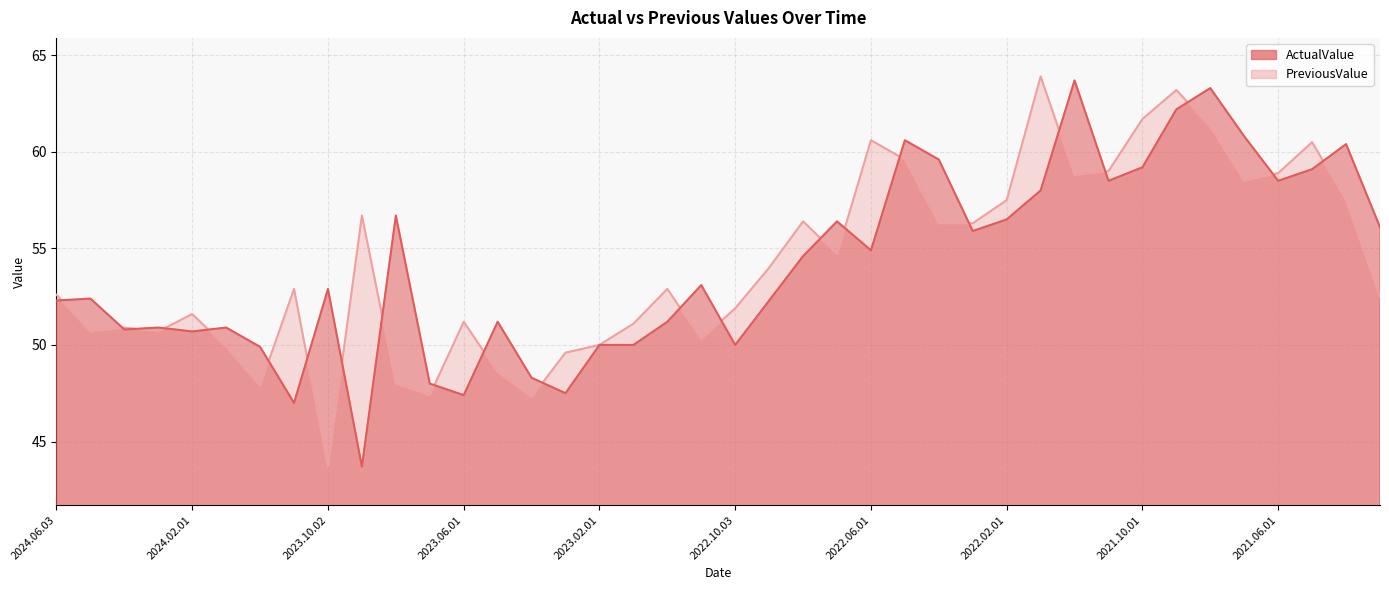

Does the chart have visible grid lines?

Yes